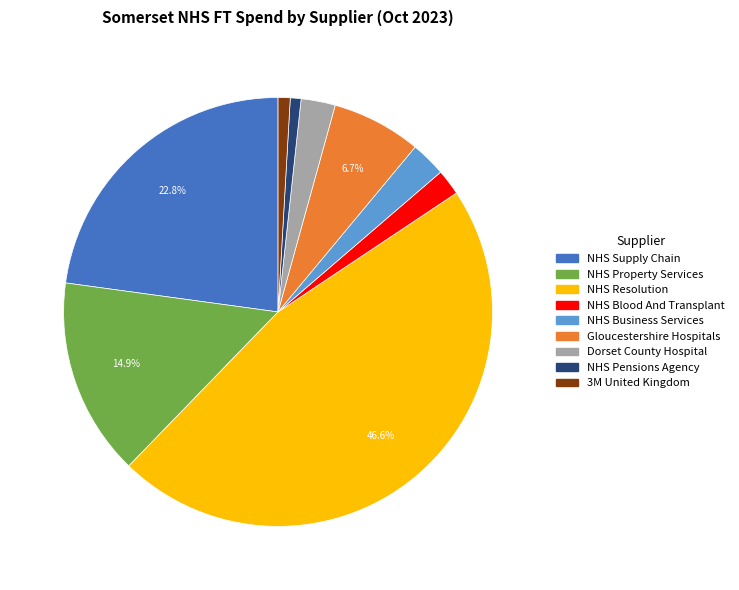

Which slice is the largest?

NHS Resolution